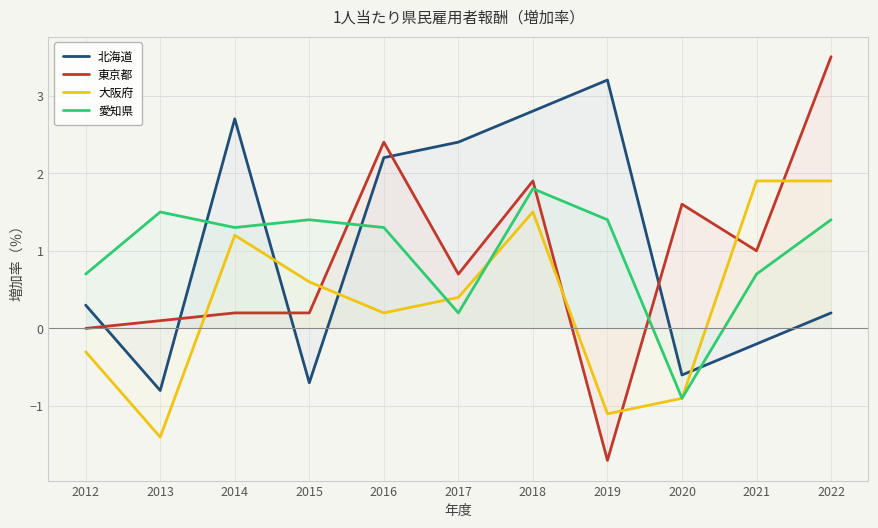

What are all the series names shown in the legend?

北海道, 東京都, 大阪府, 愛知県